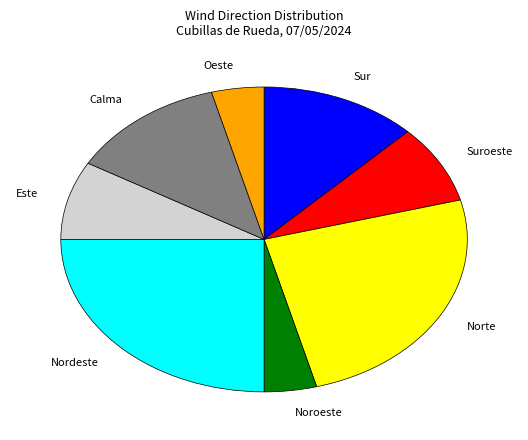

Does any single category account for the majority?

No